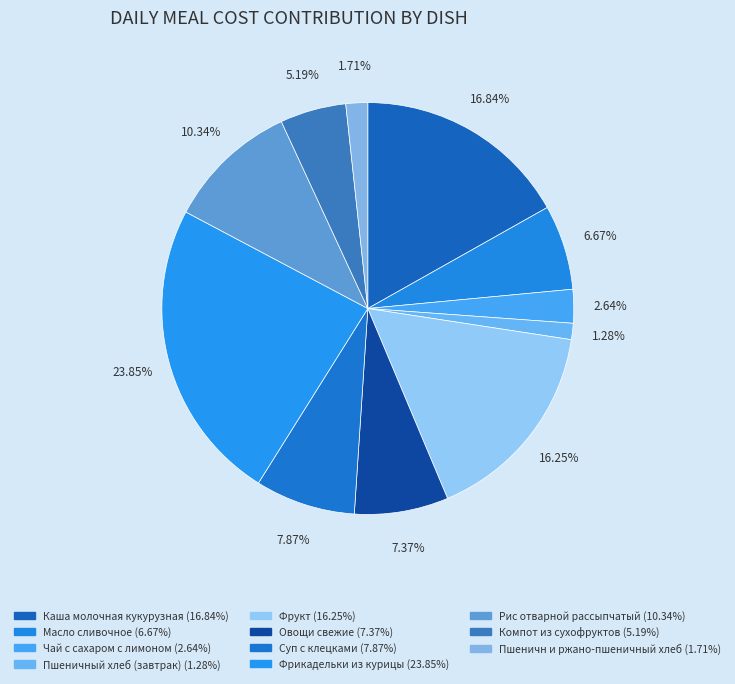

How many segments does this pie chart have?

11